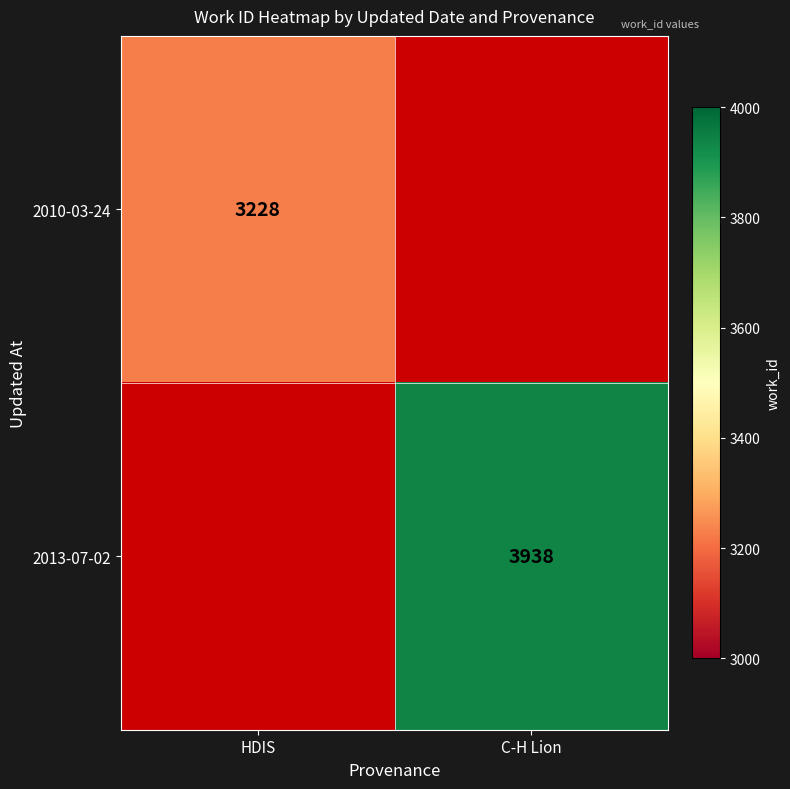

The value of 2010-03-24 at HDIS is 3228. True or false?

True